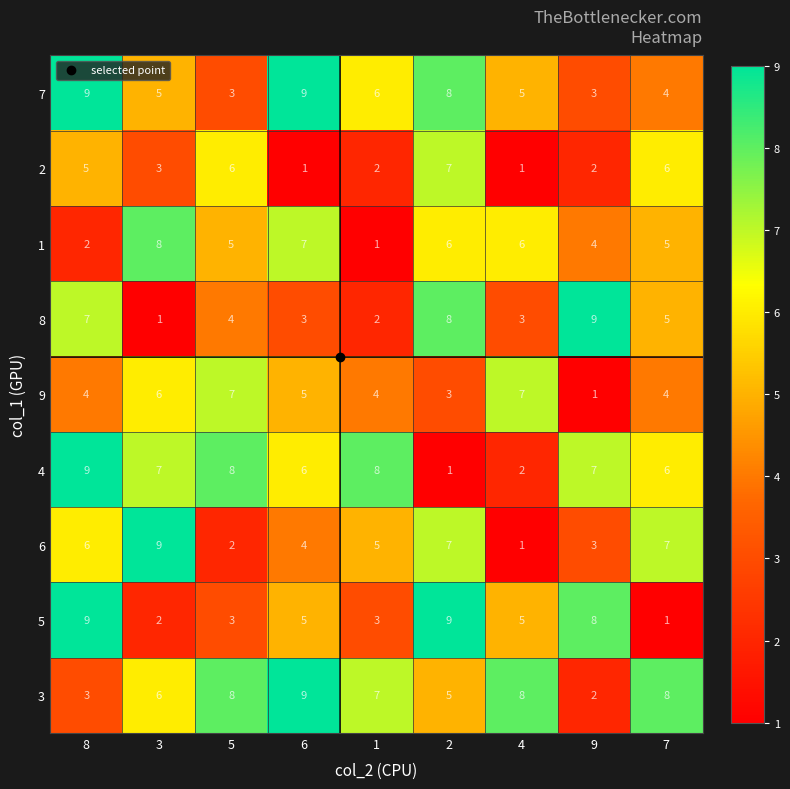

What is the difference between the highest and lowest values at 3?

8